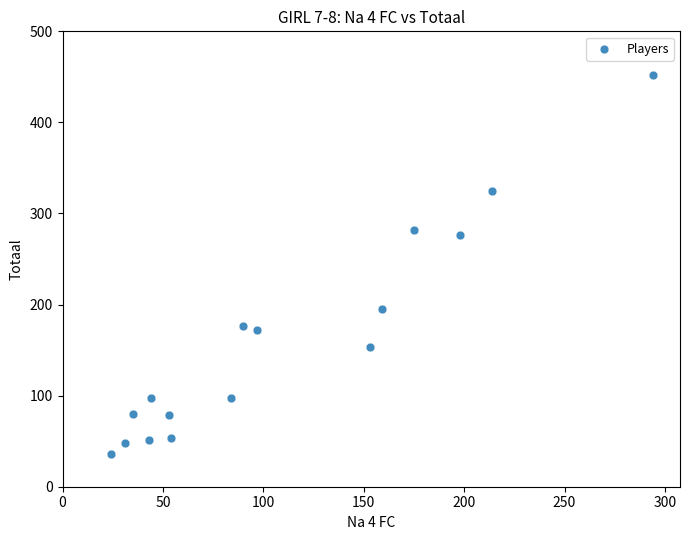

What Y value in the scatter plot is closest to 244?

276